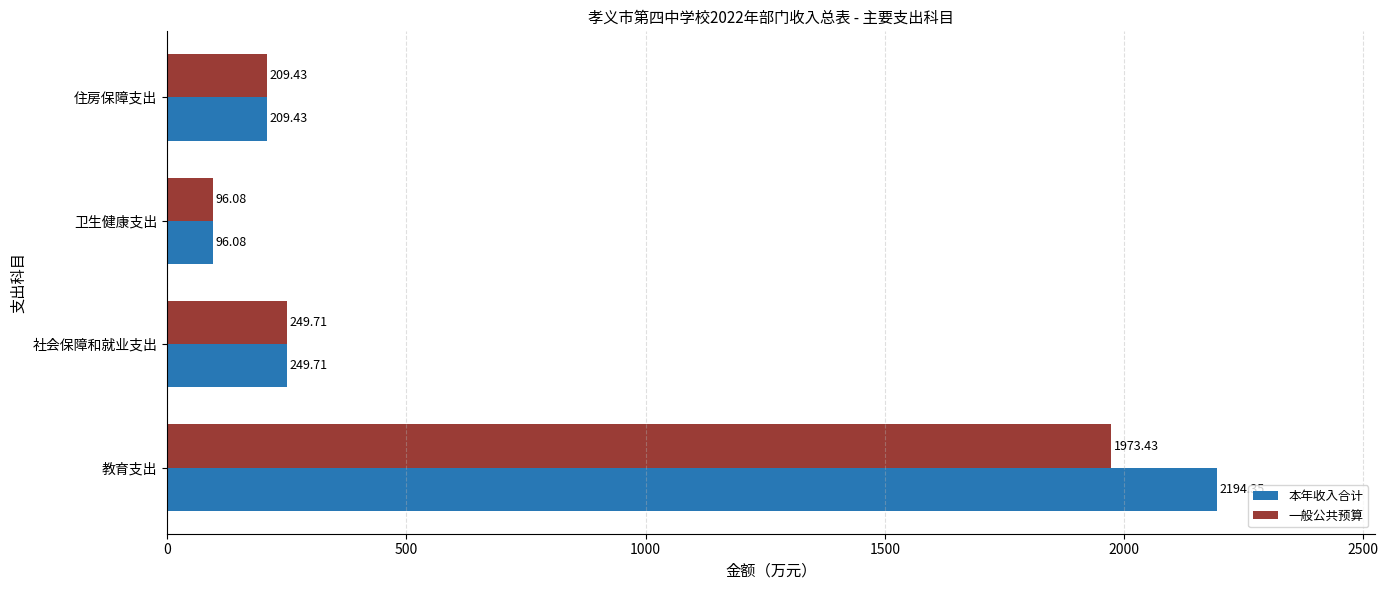

What is the sum of all 一般公共预算 values?

2528.7